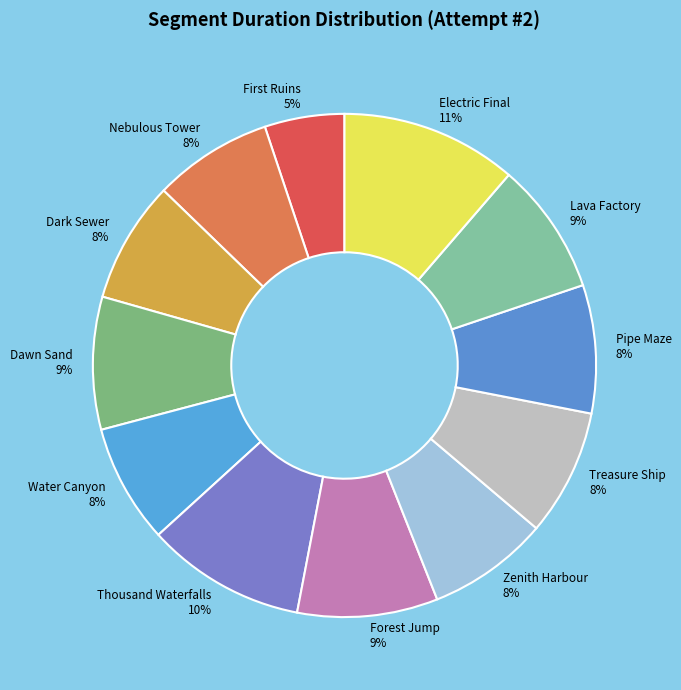

Which slice is the largest?

Electric Final